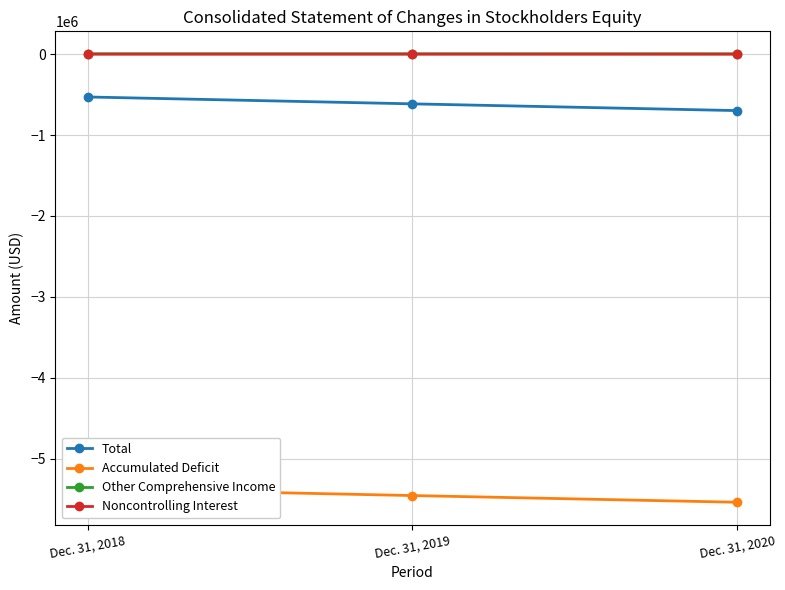

What is the total value across all series at Dec. 31, 2018?

-5896571